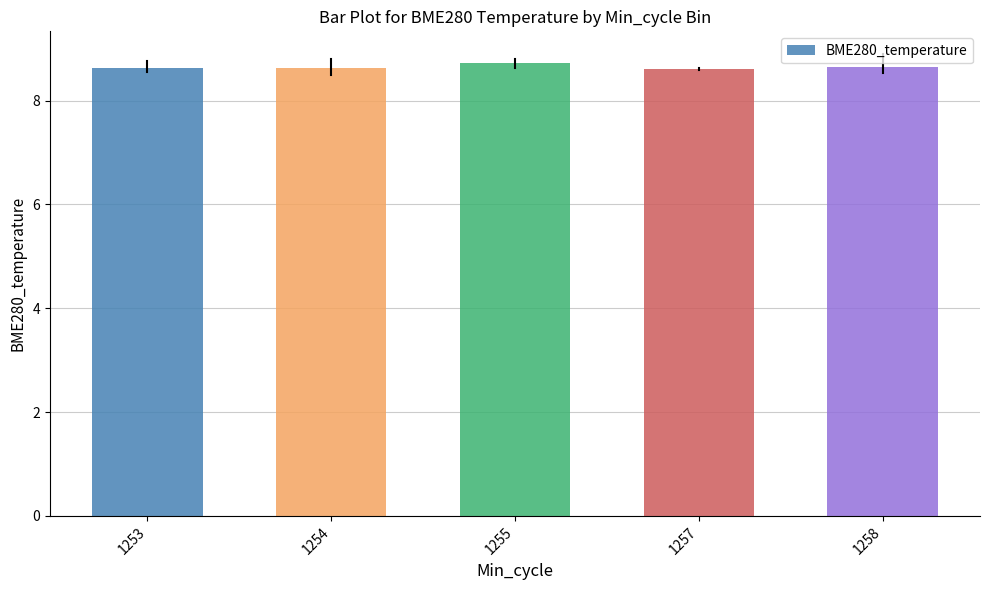

What is the ratio of the value at 1258 to the value at 1255?

1.0